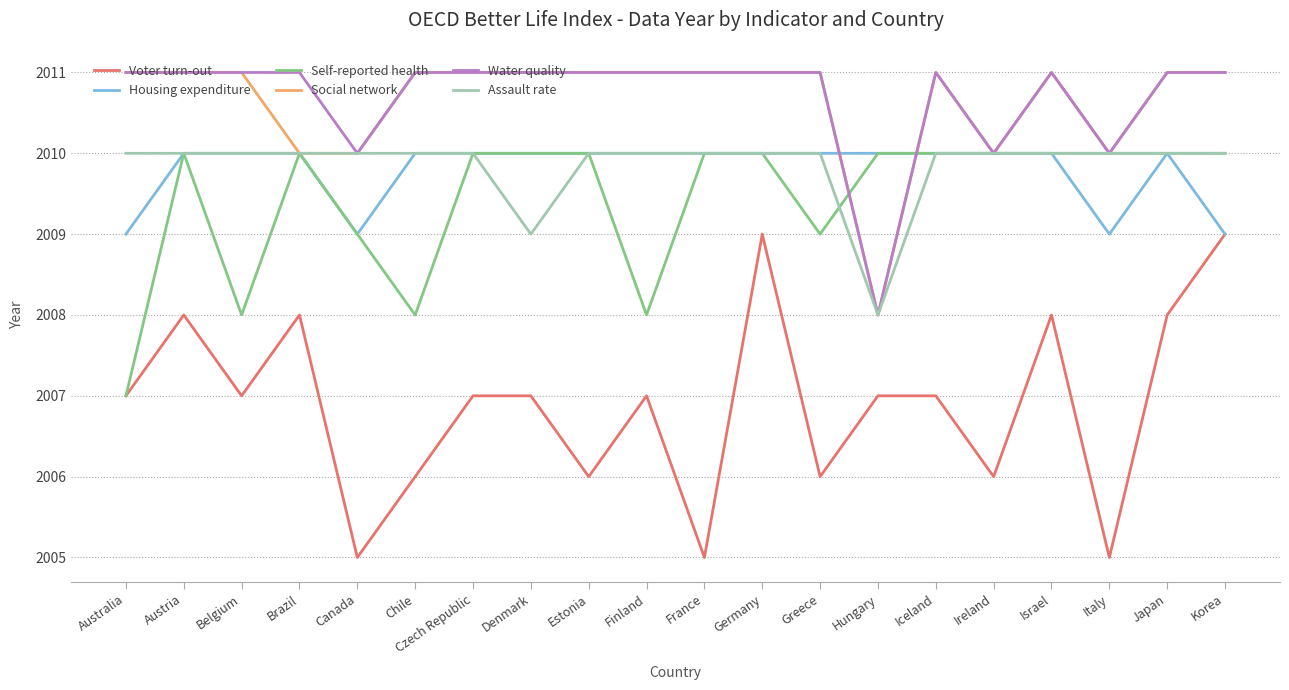

Is the value of Assault rate at Israel greater than the value of Self-reported health at Chile?

Yes